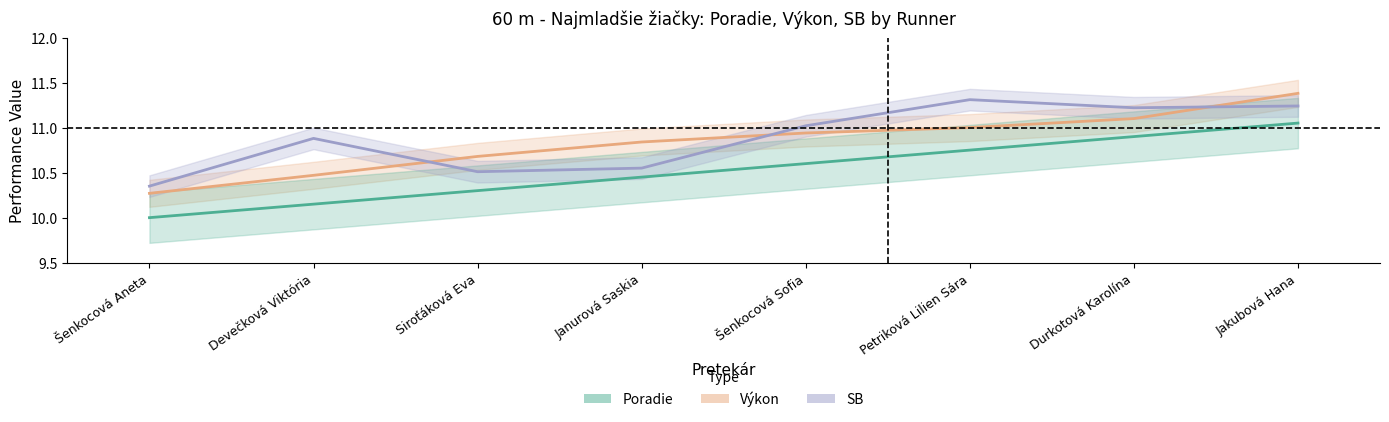

The value of Výkon at Jakubová Hana is 11.4. True or false?

True